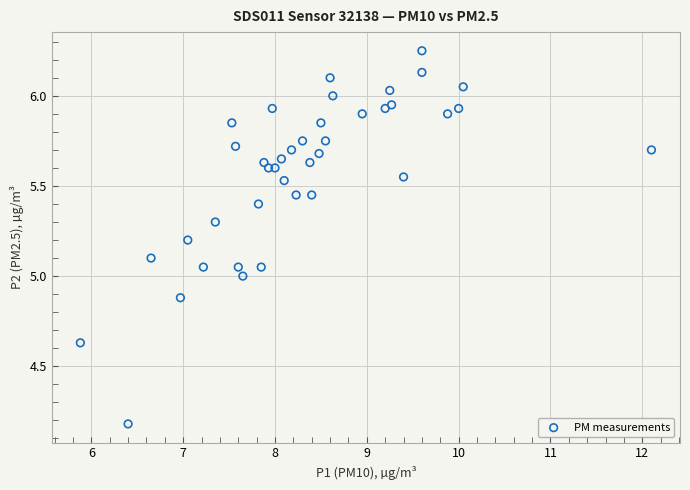

What is the range of Y values (max minus min)?

2.1